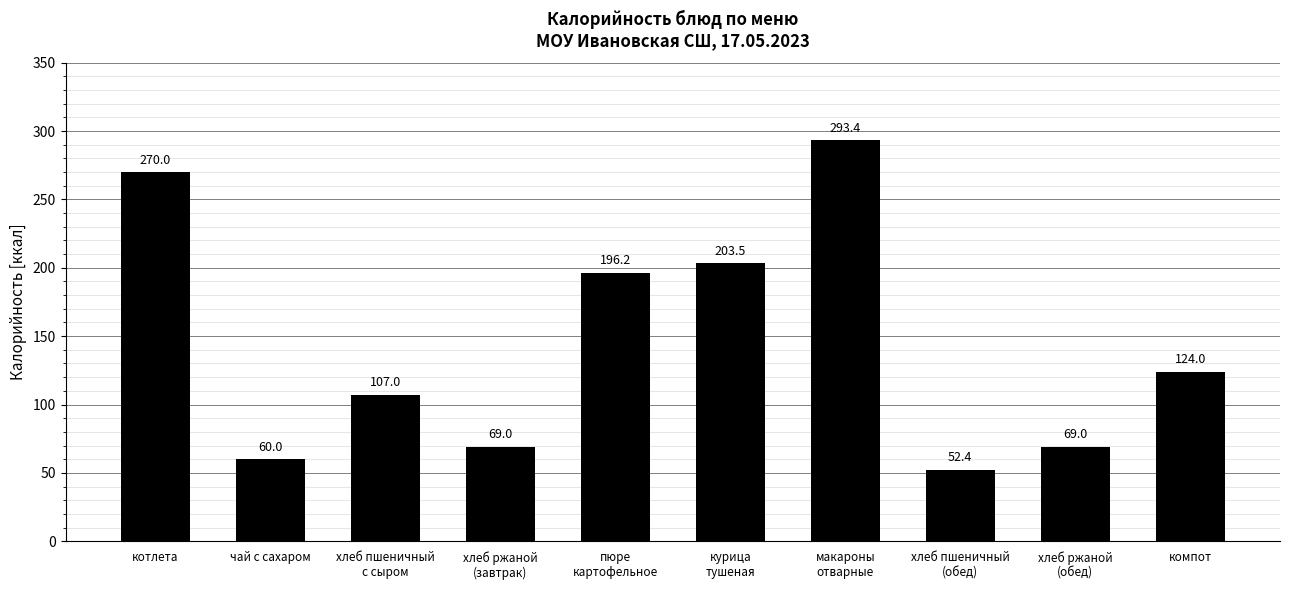

Are the bars horizontal?

No